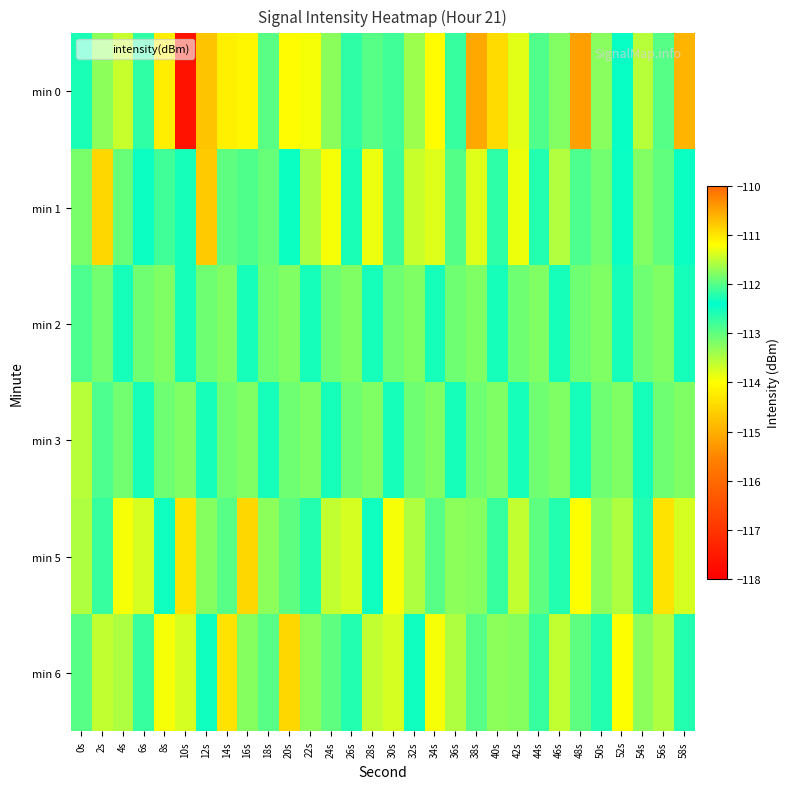

At which category does the chart reach its minimum across all series?

10s